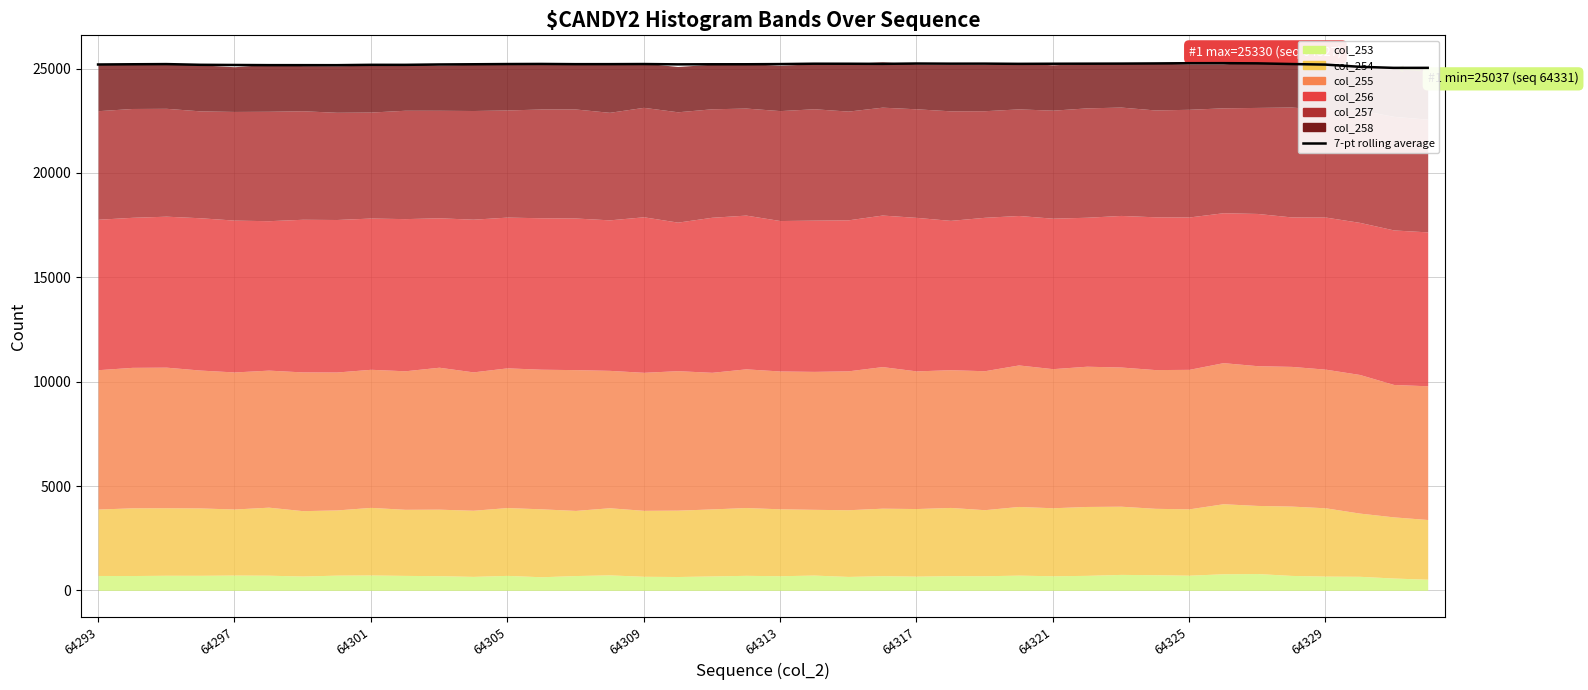

At which label does the data first exceed 25218?

64301